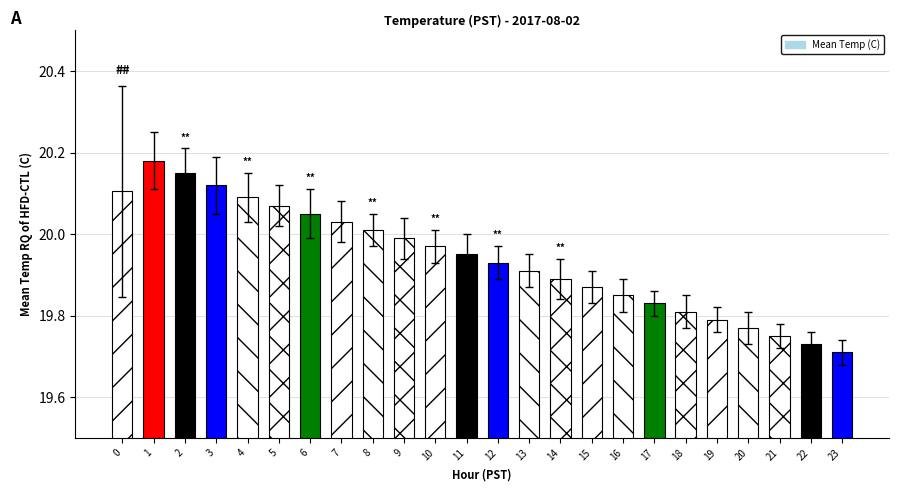

The chart shows a value of 19.9 at 11. True or false?

True